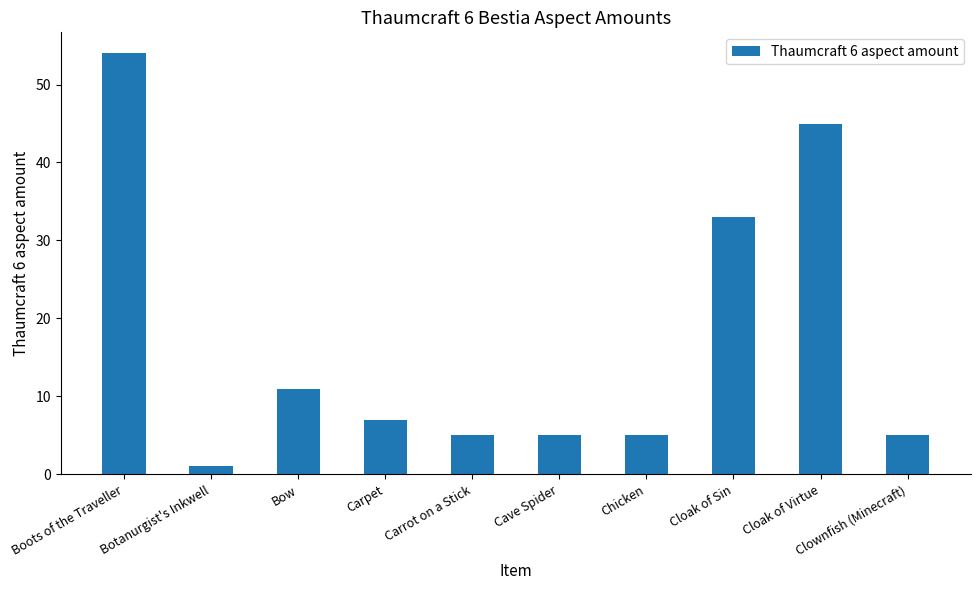

What is the label of the 6th bar from the right?

Carrot on a Stick